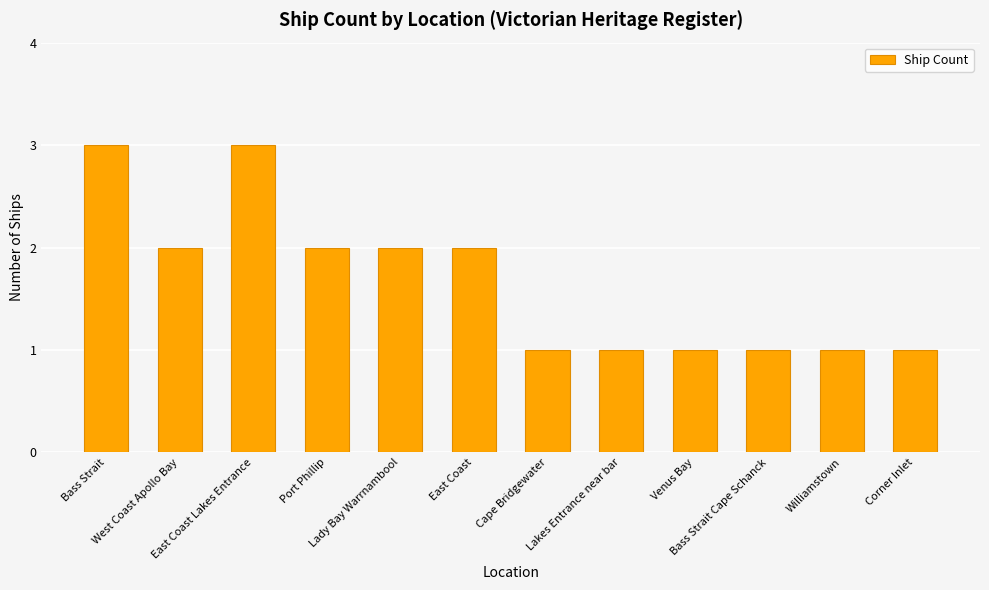

What is the difference between the maximum and minimum values?

2